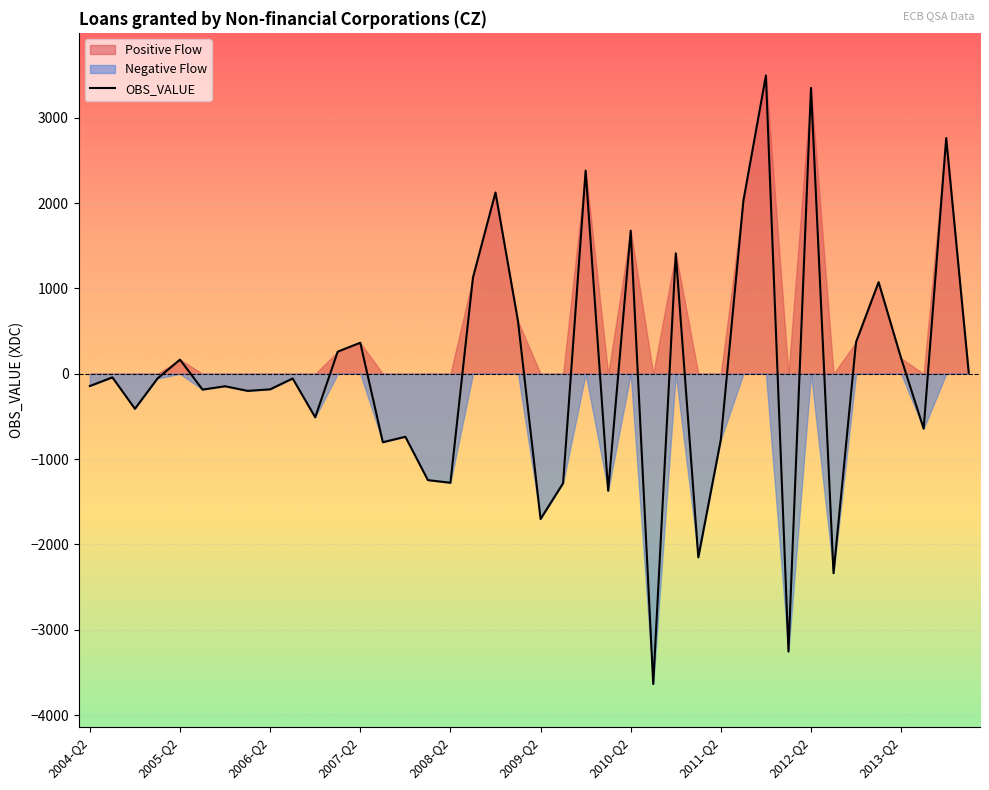

Count the number of values greater than -55.

18